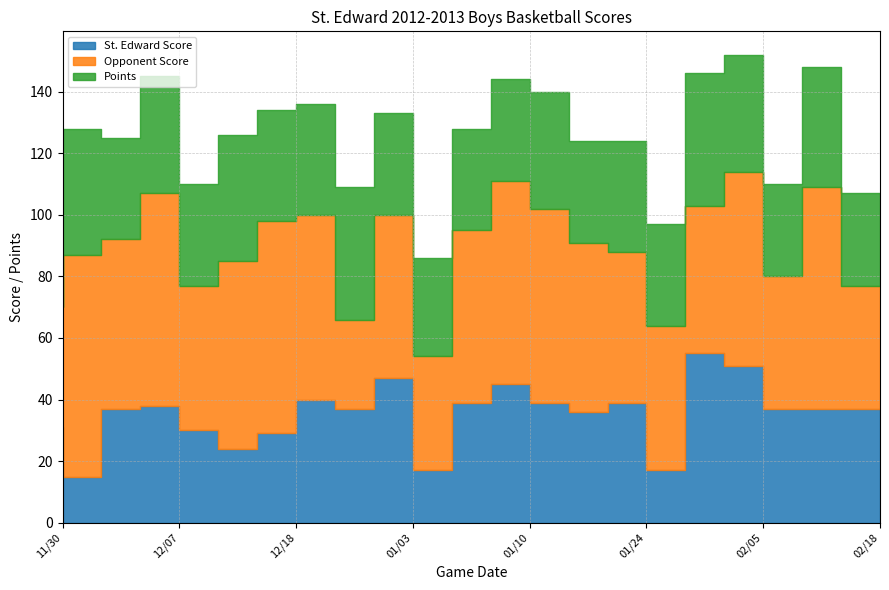

Read the Opponent Score value at 01/31.

48